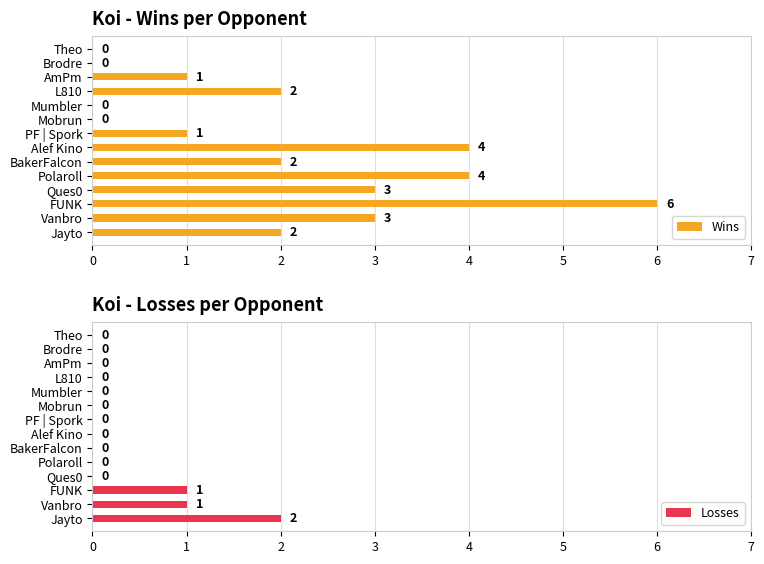

Rank the series by their average value, from highest to lowest.

Wins, Losses